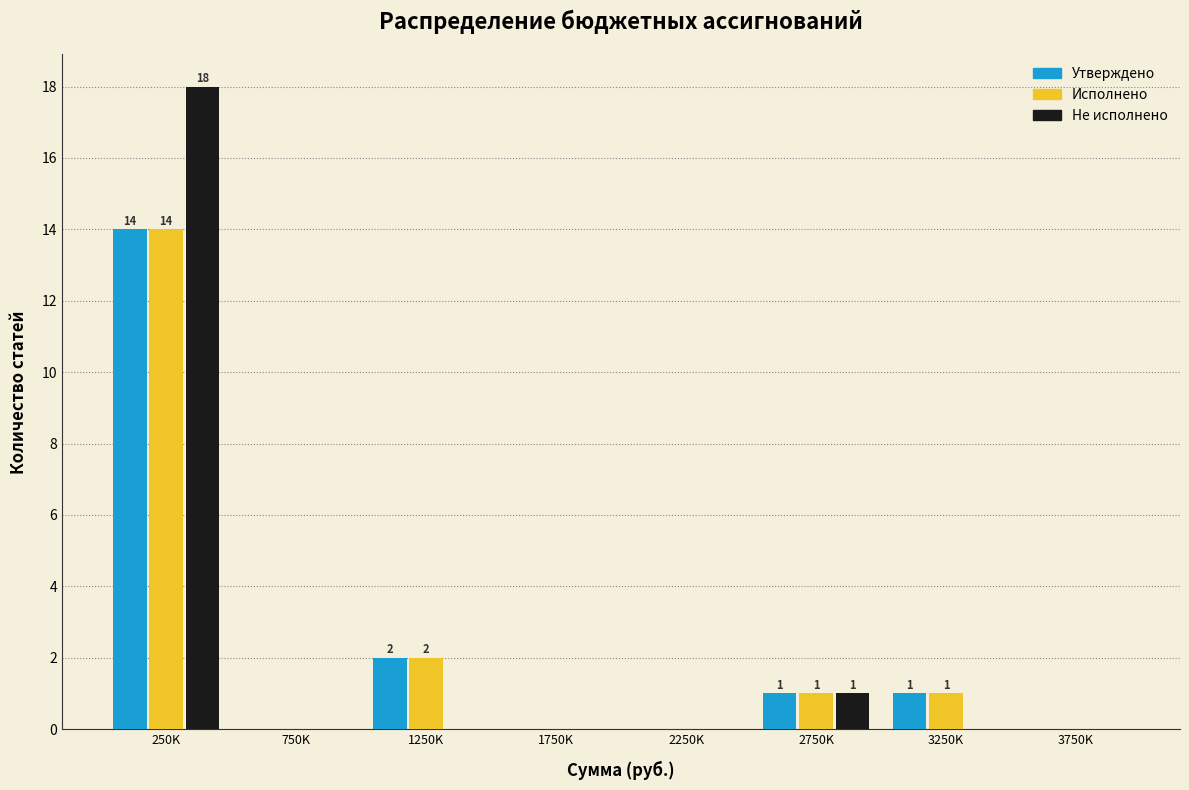

Reading left to right, list all the values displayed in this chart.

Утверждено: 250K=14	750K=0	1250K=2	1750K=0	2250K=0	2750K=1	3250K=1	3750K=0
Исполнено: 250K=14	750K=0	1250K=2	1750K=0	2250K=0	2750K=1	3250K=1	3750K=0
Не исполнено: 250K=18	750K=0	1250K=0	1750K=0	2250K=0	2750K=1	3250K=0	3750K=0